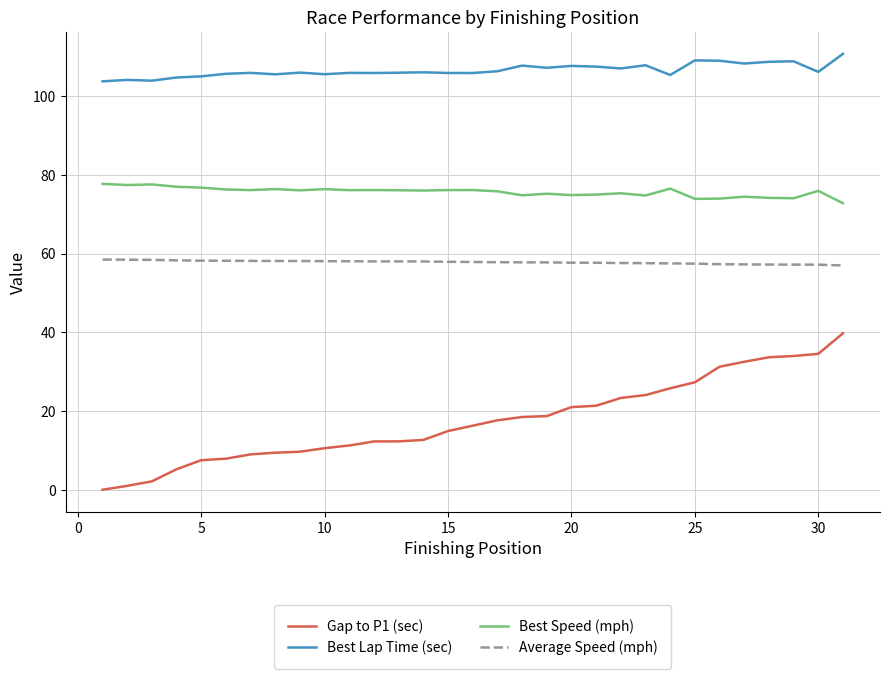

Does the chart display data point markers on the line(s)?

No